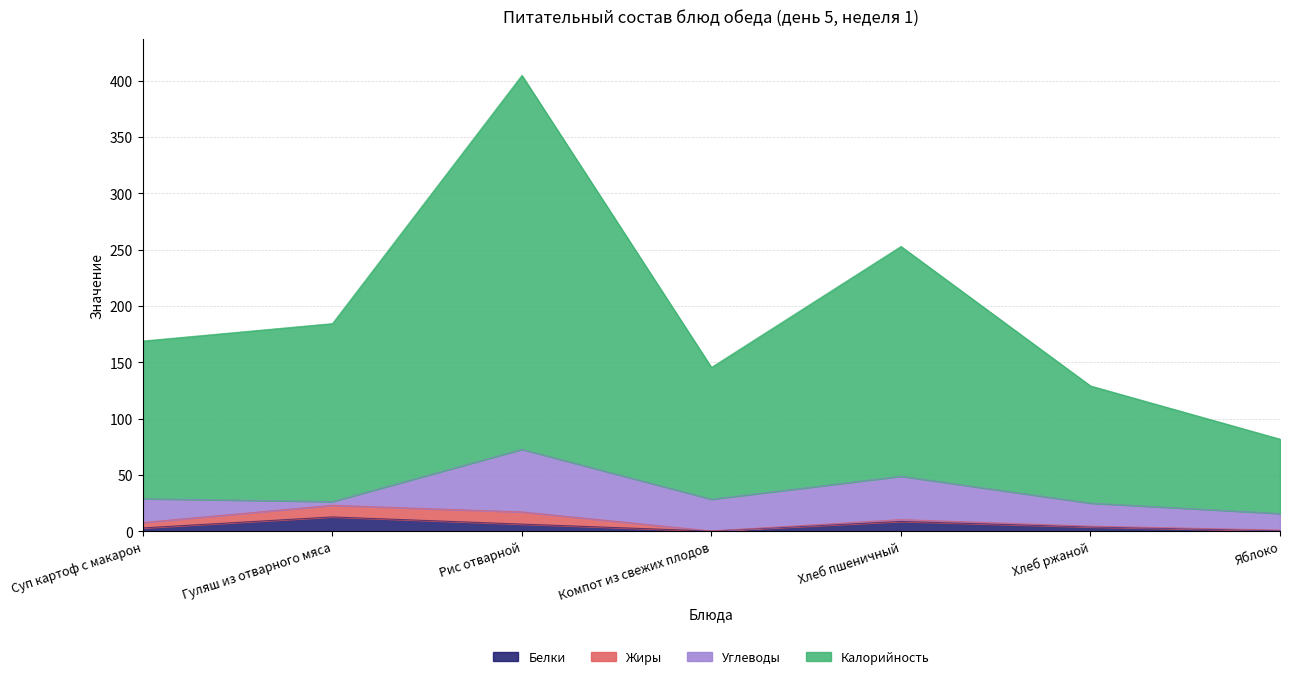

The Белки series shows 4.0 at Хлеб ржаной. True or false?

True